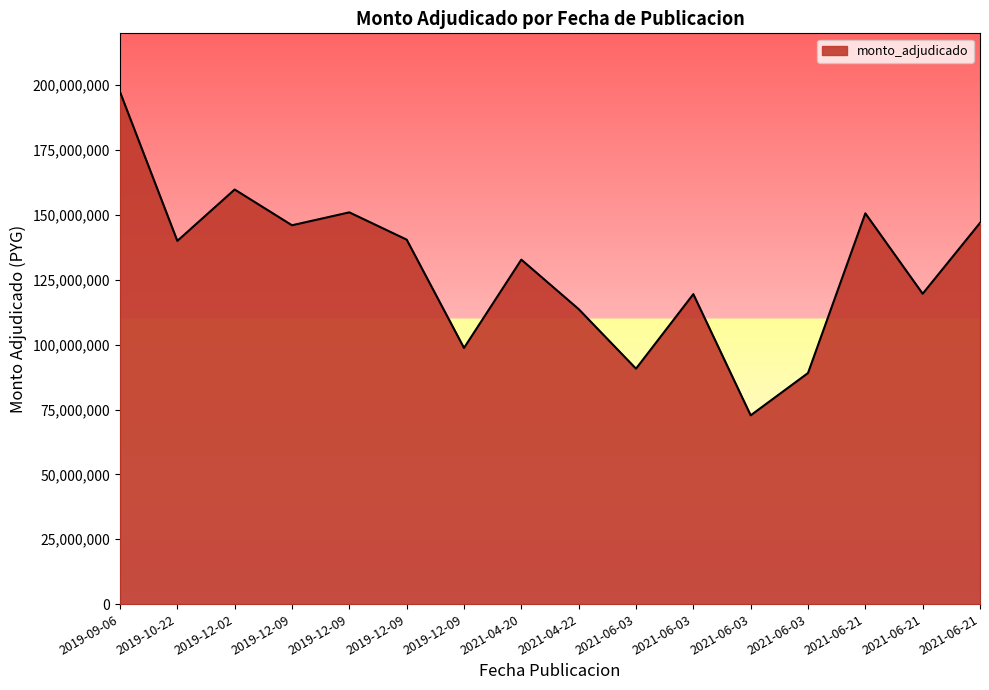

What is the sum of all values?

2069117726